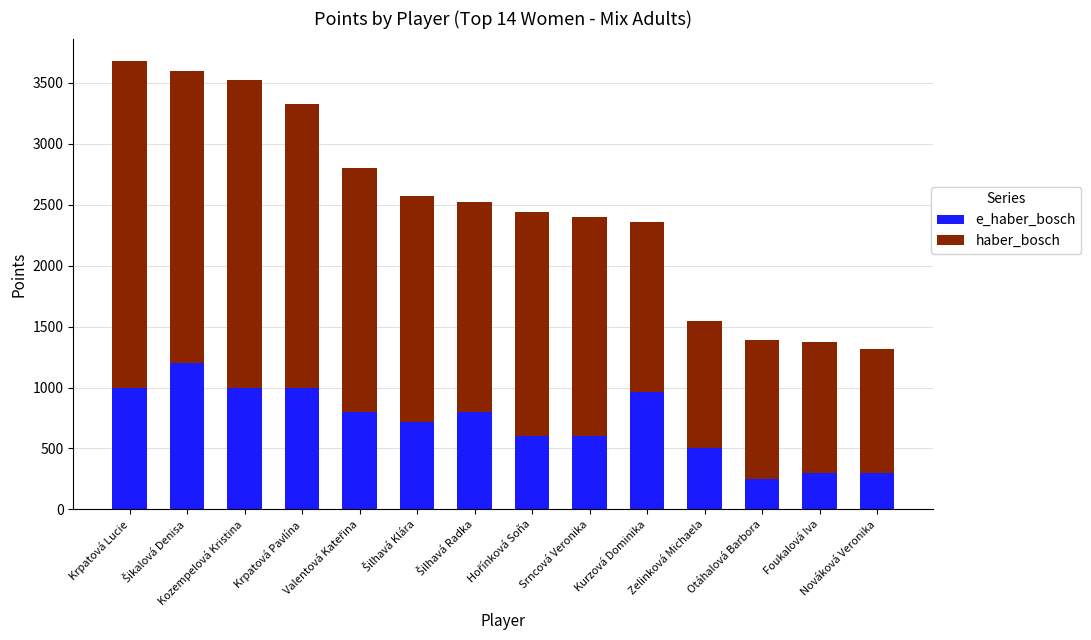

How many bars are there in total?

14